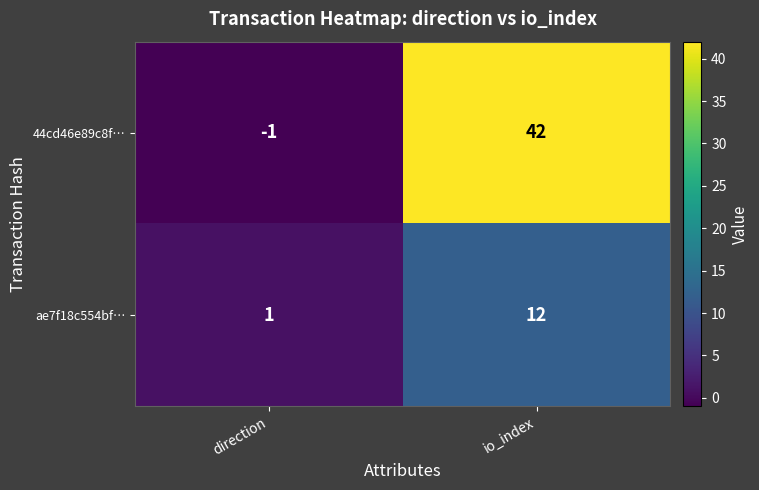

Where is 44cd46e89c8f… nearest to the value 20?

direction